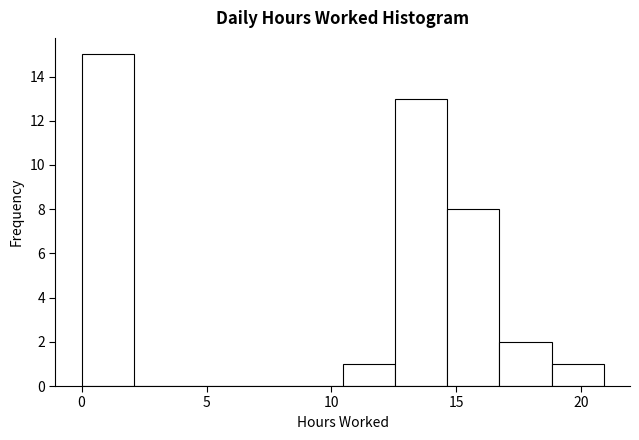

Reading left to right, list every bar in this chart as the range it spans on the x-axis followed by its height. Neither the bar edges nor the heights are printed on the chart, so give them approximately, as read against the axes.

0.0 to 2.0: 15
2.0 to 4.0: 0
4.0 to 6.5: 0
6.5 to 8.5: 0
8.5 to 10.5: 0
10.5 to 12.5: 1
12.5 to 14.5: 13
14.5 to 16.5: 8
16.5 to 19.0: 2
19.0 to 21.0: 1